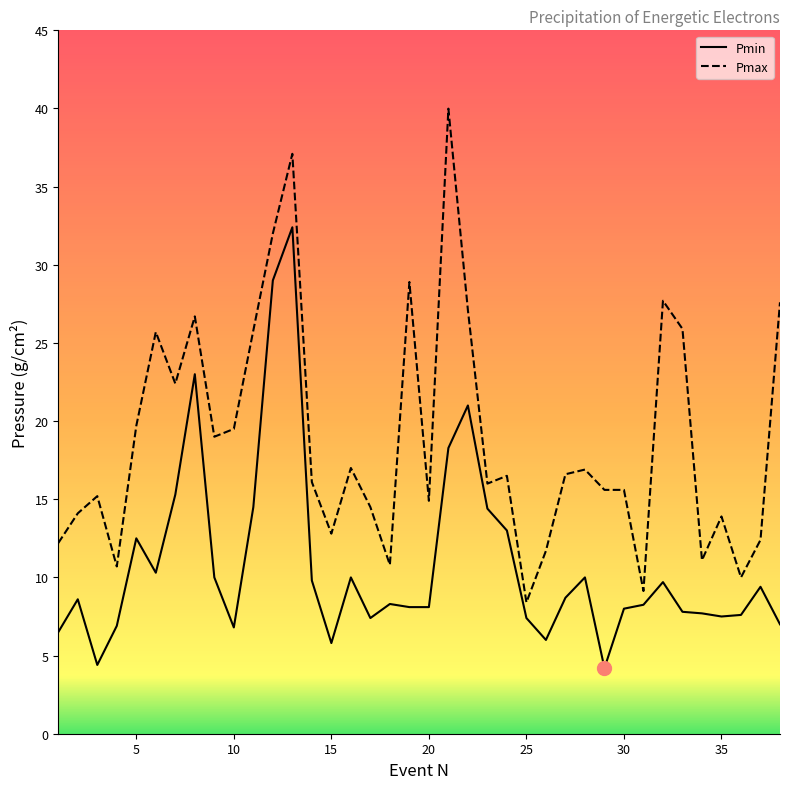

Which series has the largest total across all categories?

Pmax